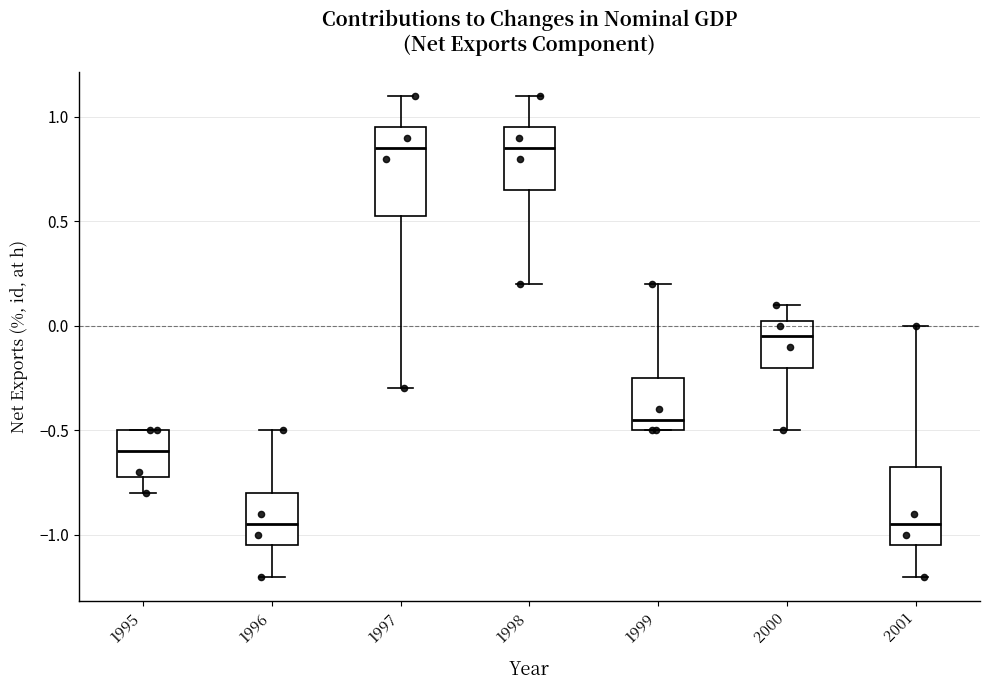

Where is the lower edge of the box at x = 1999 on the y-axis? The values are not printed on the chart, so give them approximately, as read against the axis.

-0.50